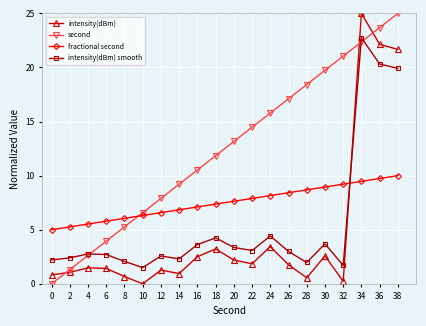

True or false: second has more than 0 interior local peaks.

False